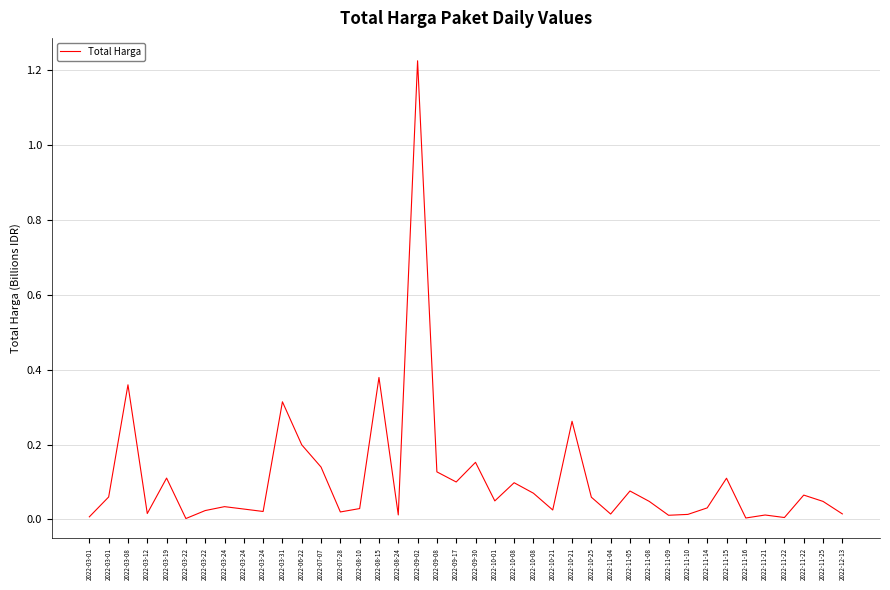

How many lines are shown in the chart?

1